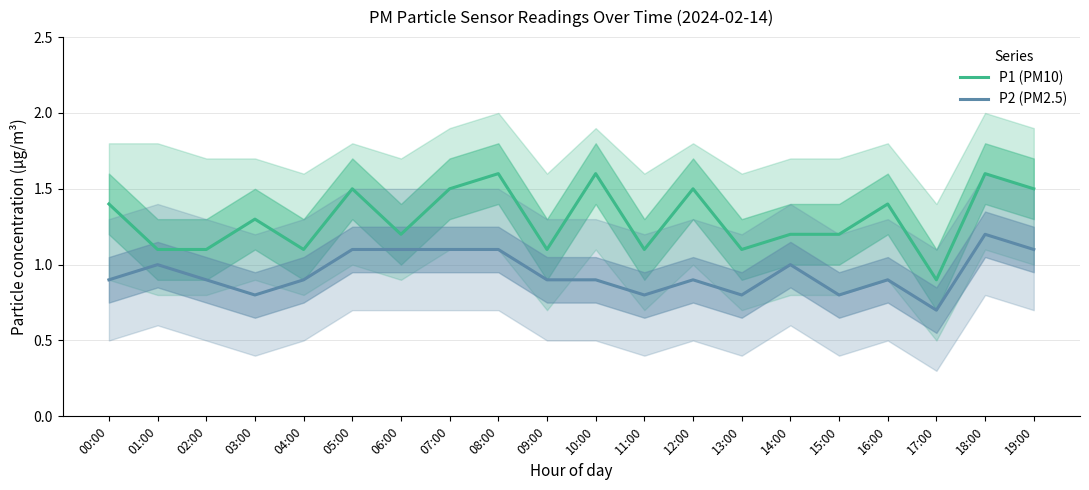

True or false: P1 (PM10) has more than 1 points higher than both neighbors.

True